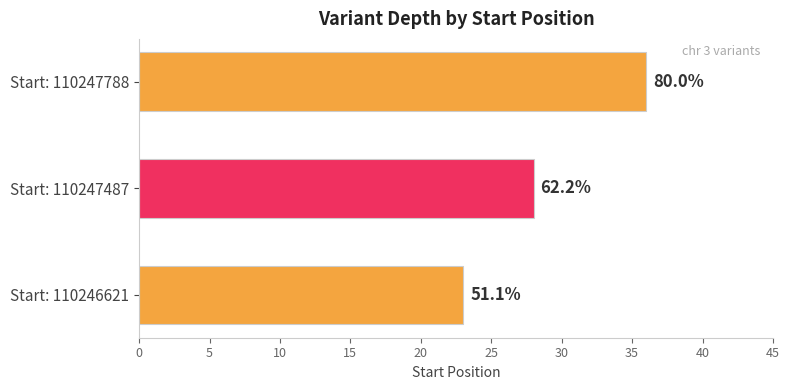

Does the chart contain stacked bars?

No